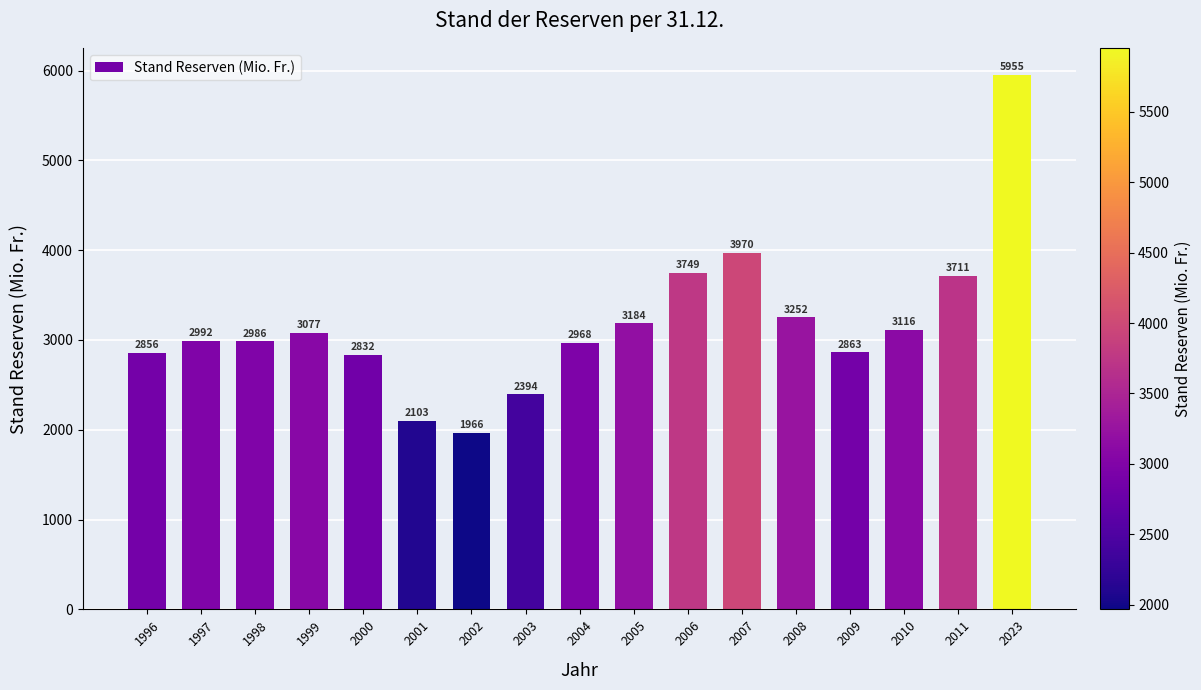

Are the bars grouped side by side (vs. stacked)?

No